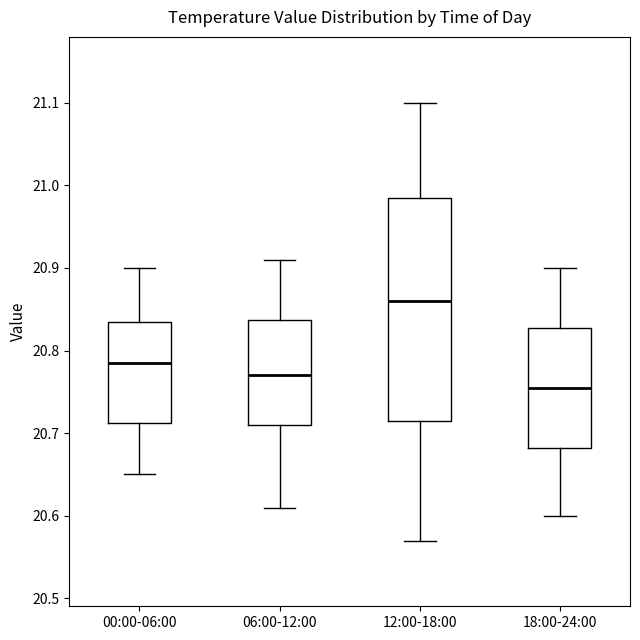

Comparing the boxes themselves (not the whiskers), which one is the tallest?

12:00-18:00